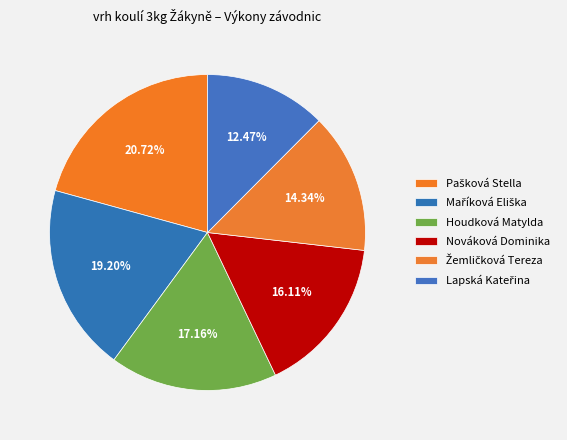

How many segments does this pie chart have?

6